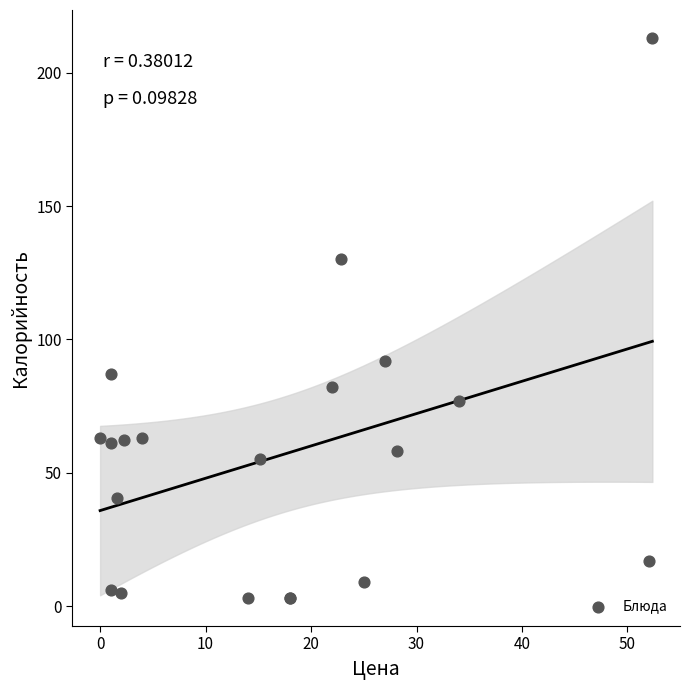

What Y value in the scatter plot is closest to 108?

92.0